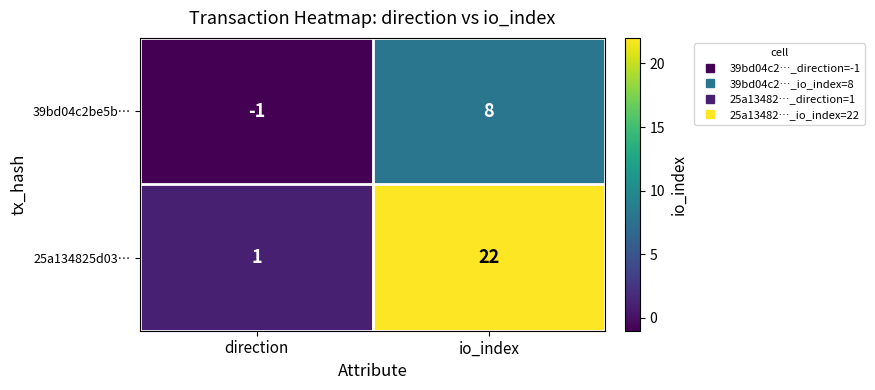

What is the sum of all 25a134825d03… values?

23